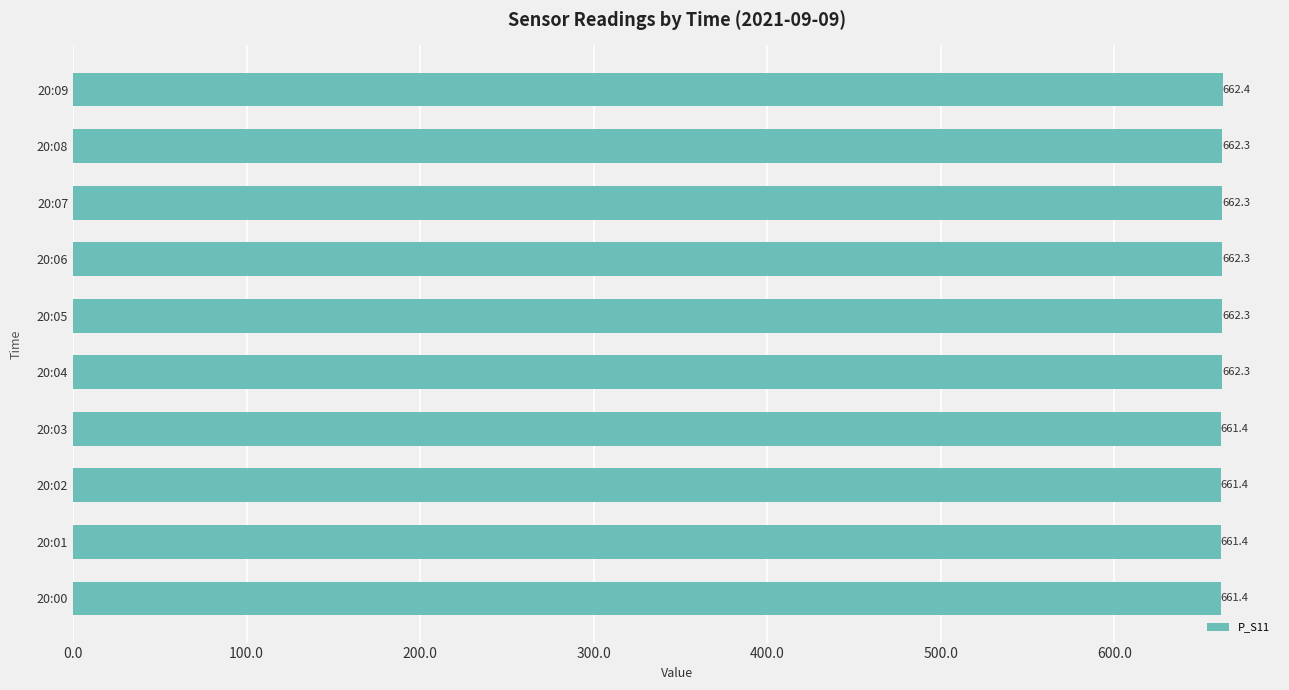

Count the number of values greater than 662.

6